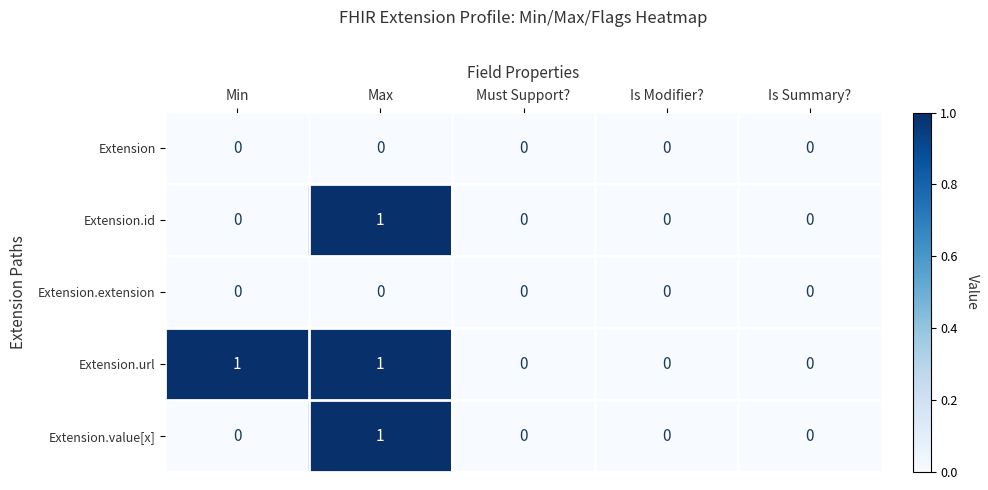

At which category is the sum across all series the highest?

Max